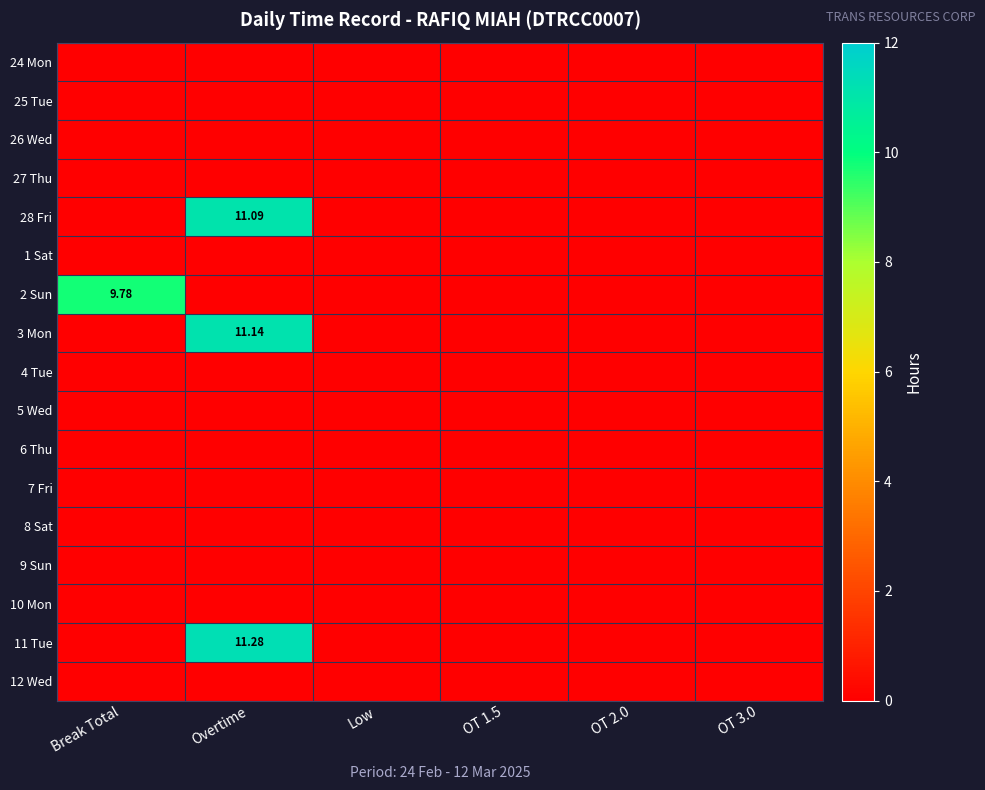

Which series has the largest total across all categories?

11 Tue